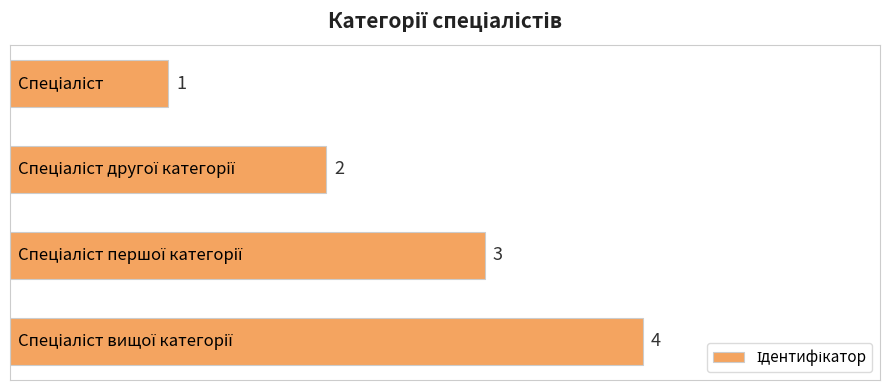

What is the sum of all values?

10